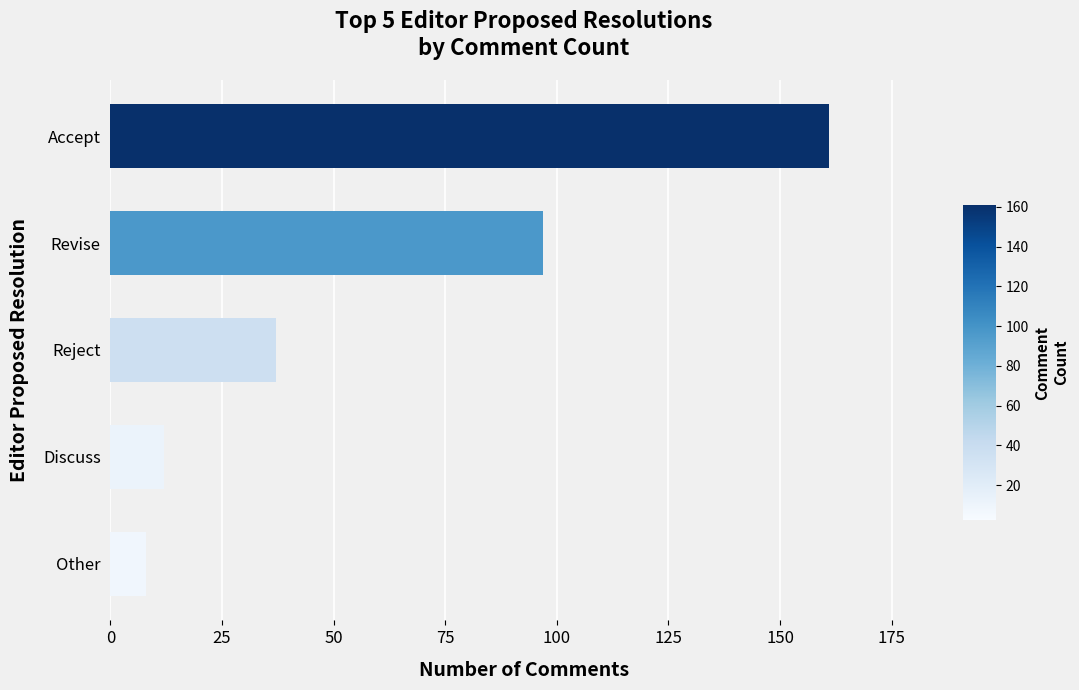

What is the maximum value shown in the chart?

161